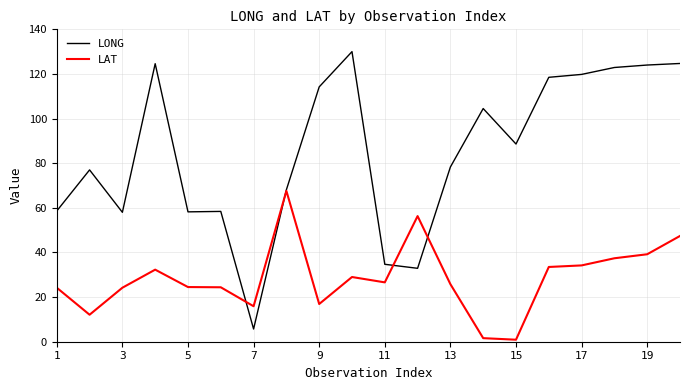

What is the highest value of the LAT series?

67.6